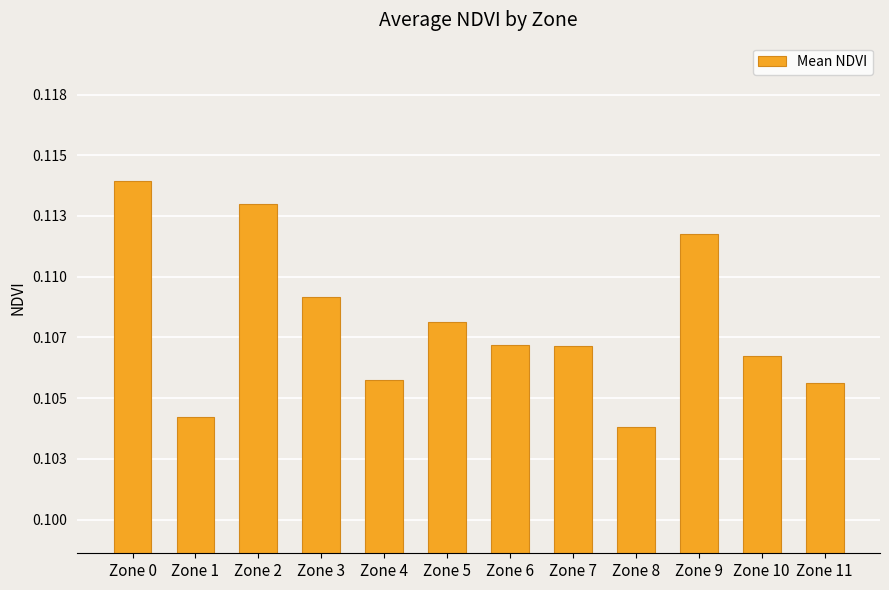

The chart shows a value of 0.1 at Zone 11. True or false?

True